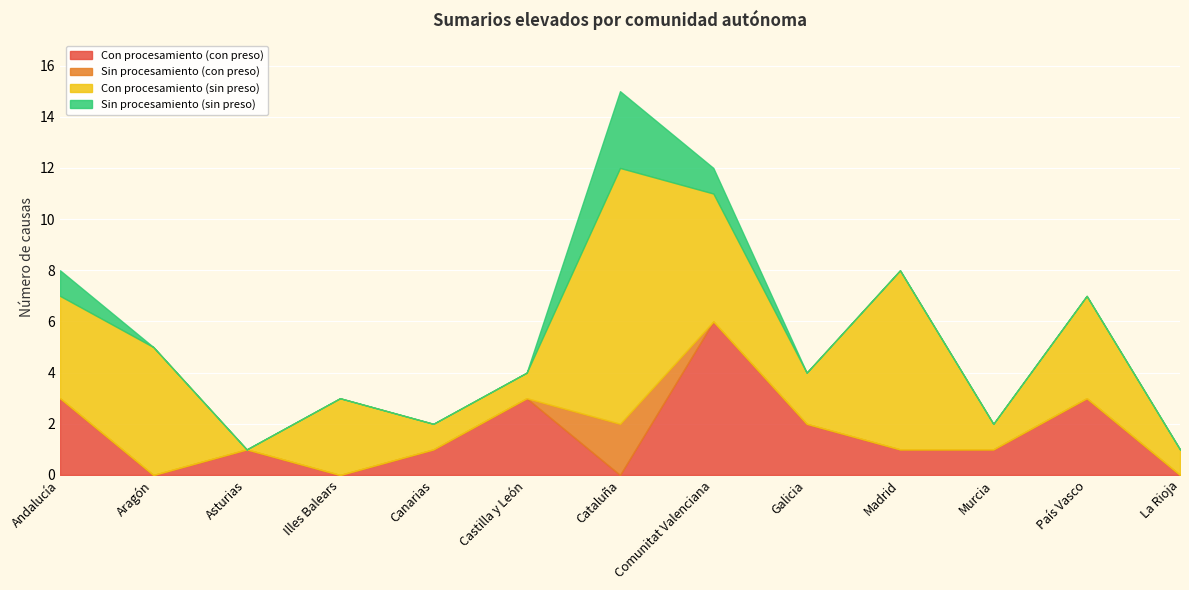

What is the label of the 2nd point from the right?

País Vasco